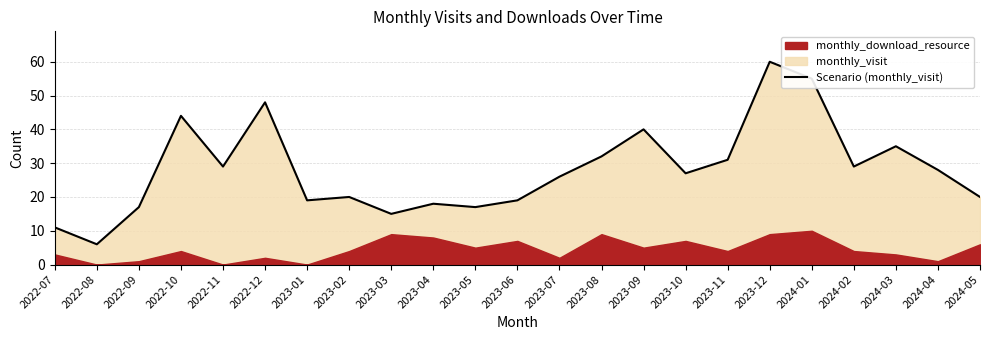

Which category has the highest value across all series?

2023-12